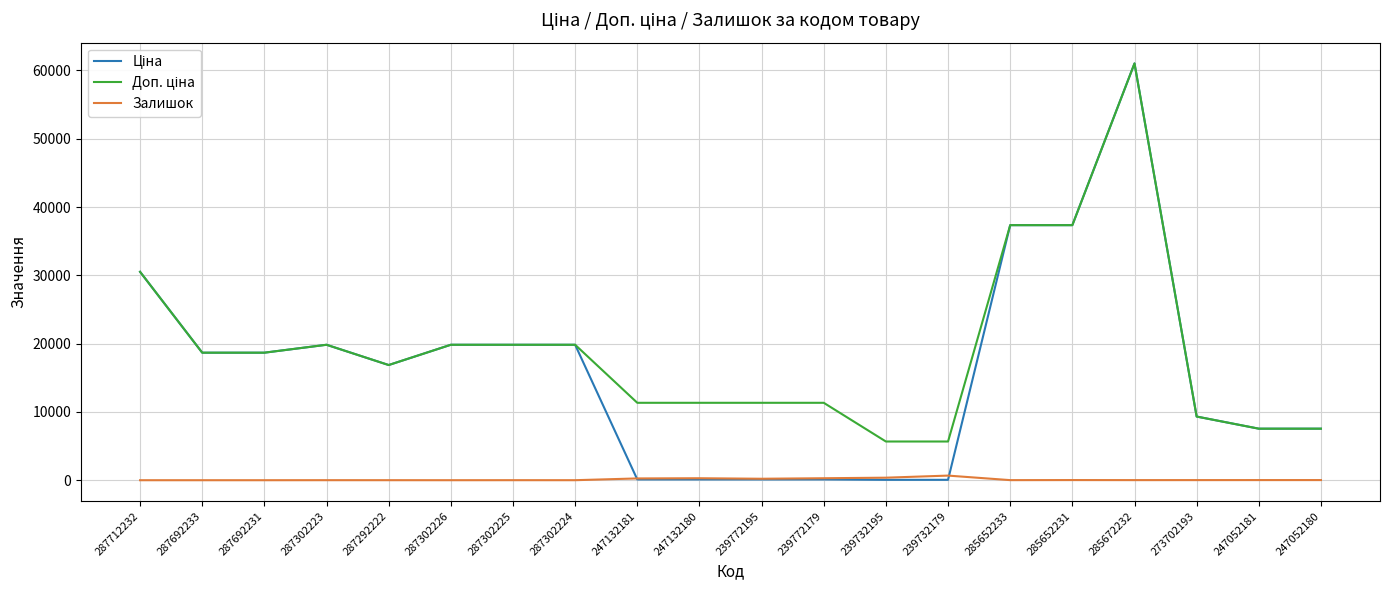

What is the greatest value displayed?

61024.7